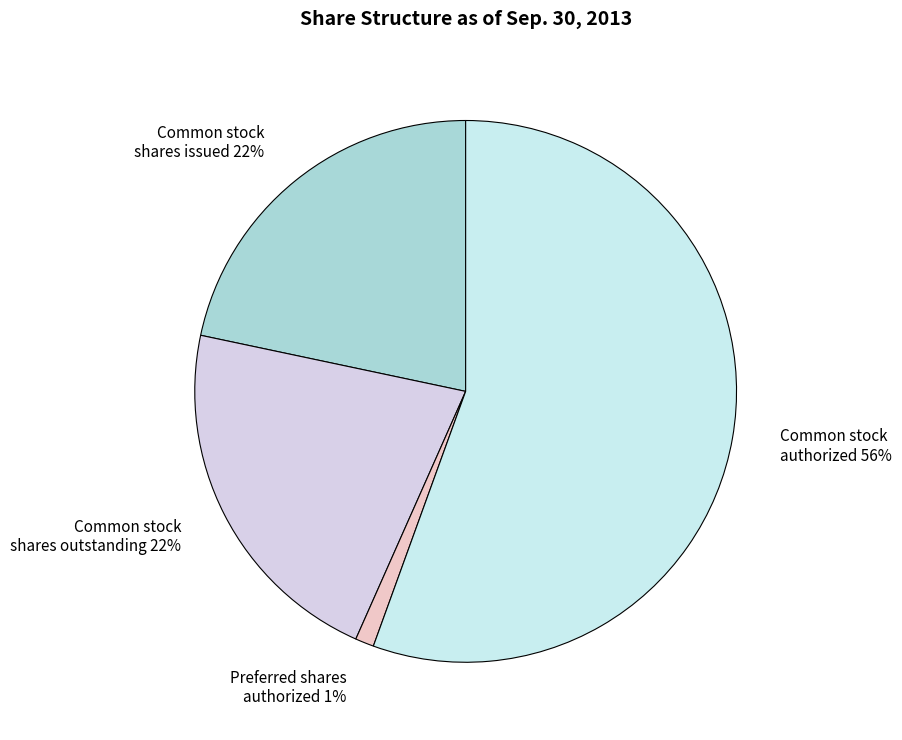

The Common stock authorized slice represents 43% of the pie. True or false?

False